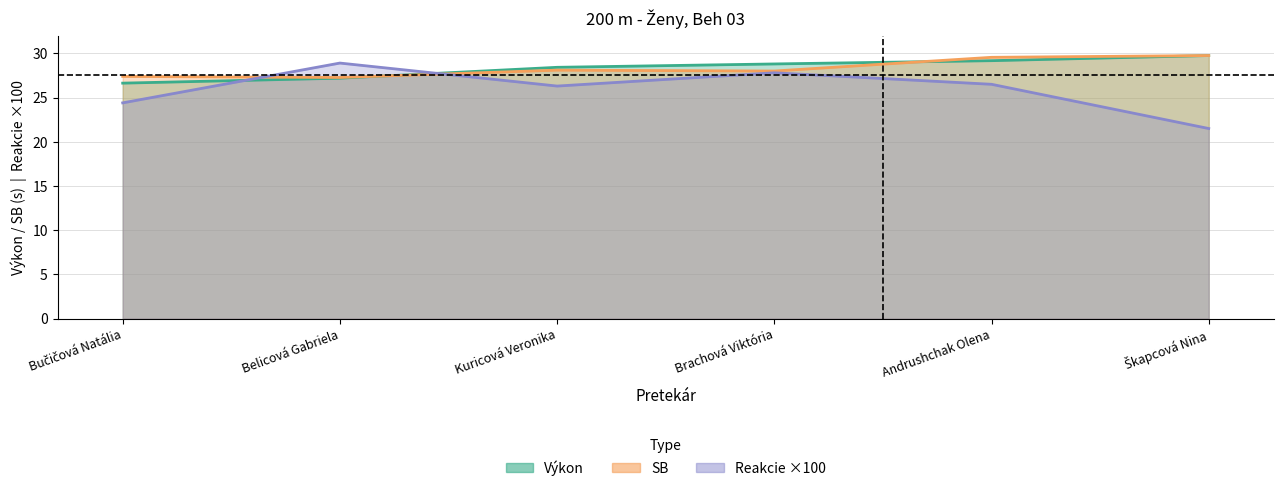

How many interior local peaks does the Reakcie series have?

2